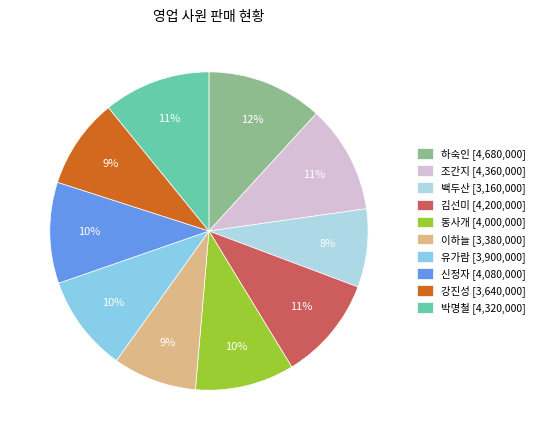

What is the change in value from 하숙인 to 백두산?

-1520000